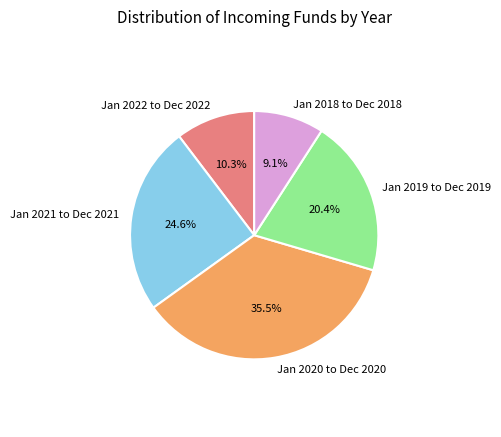

How much of the chart is everything except Jan 2018 to Dec 2018?

90.9%